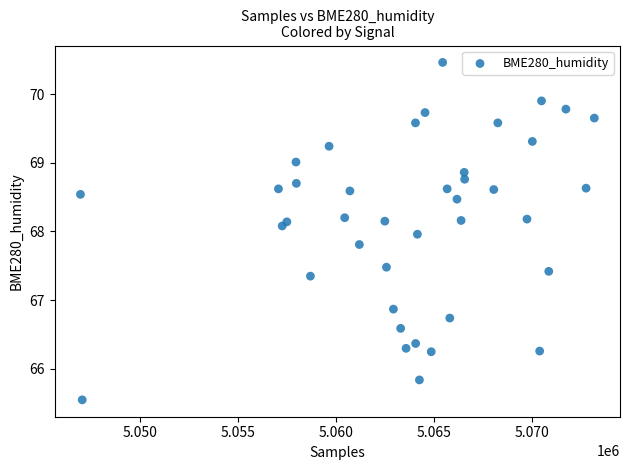

What is the range of X values (max minus min)?

26229.0